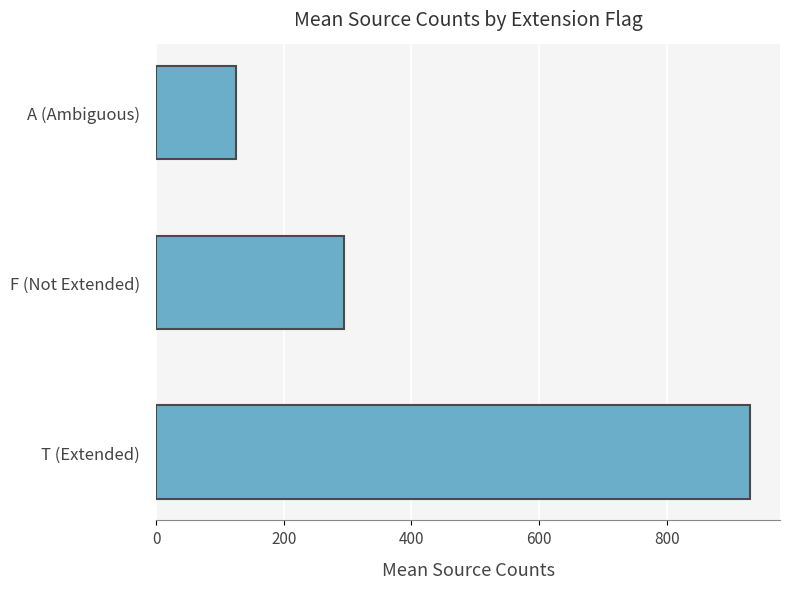

Reading bottom to top, extract all data points from this chart.

T (Extended)=930.8	F (Not Extended)=294.9	A (Ambiguous)=125.1